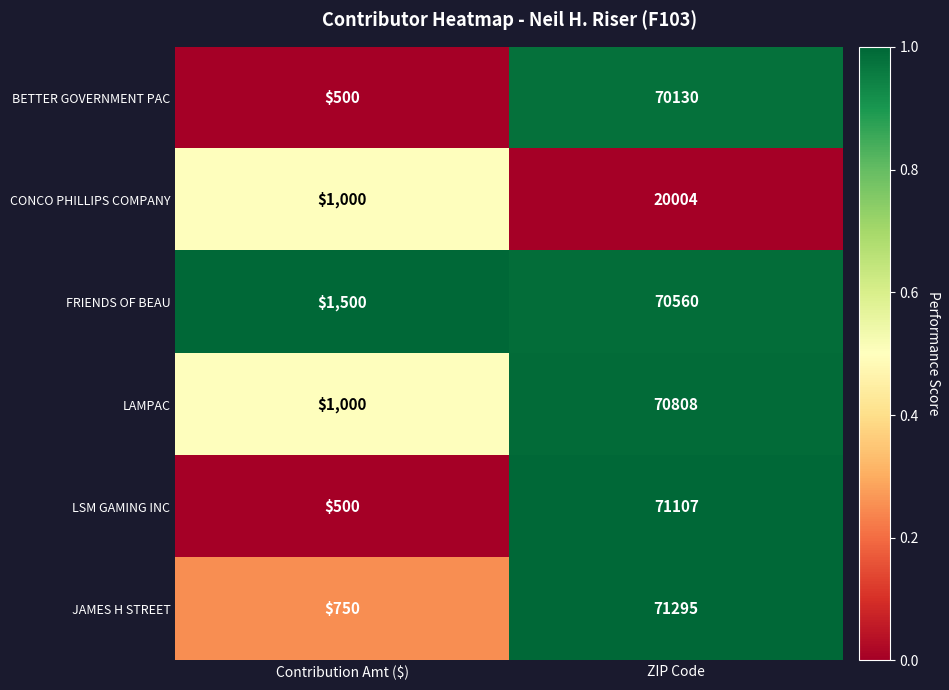

Which series has the widest spread of values?

LSM GAMING INC